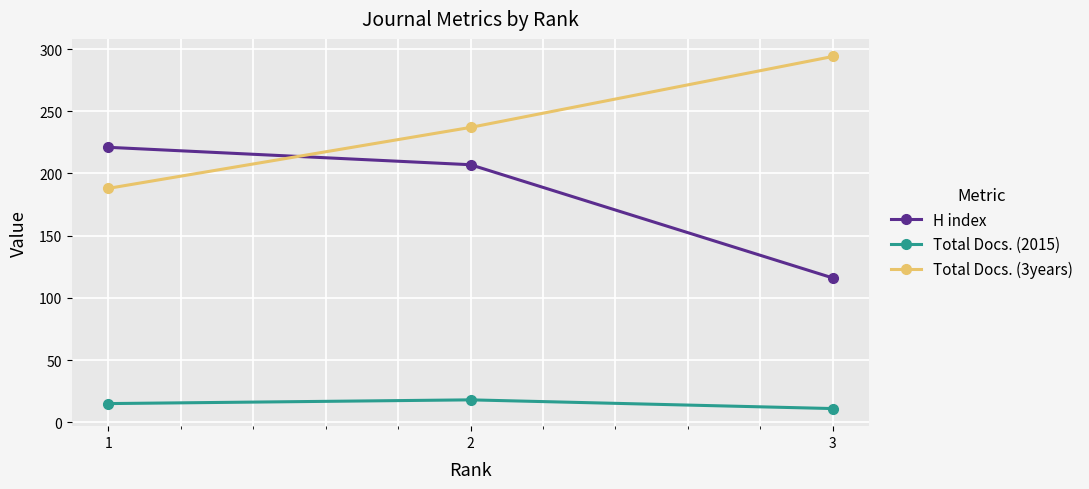

What is the total value across all series at 2?

462